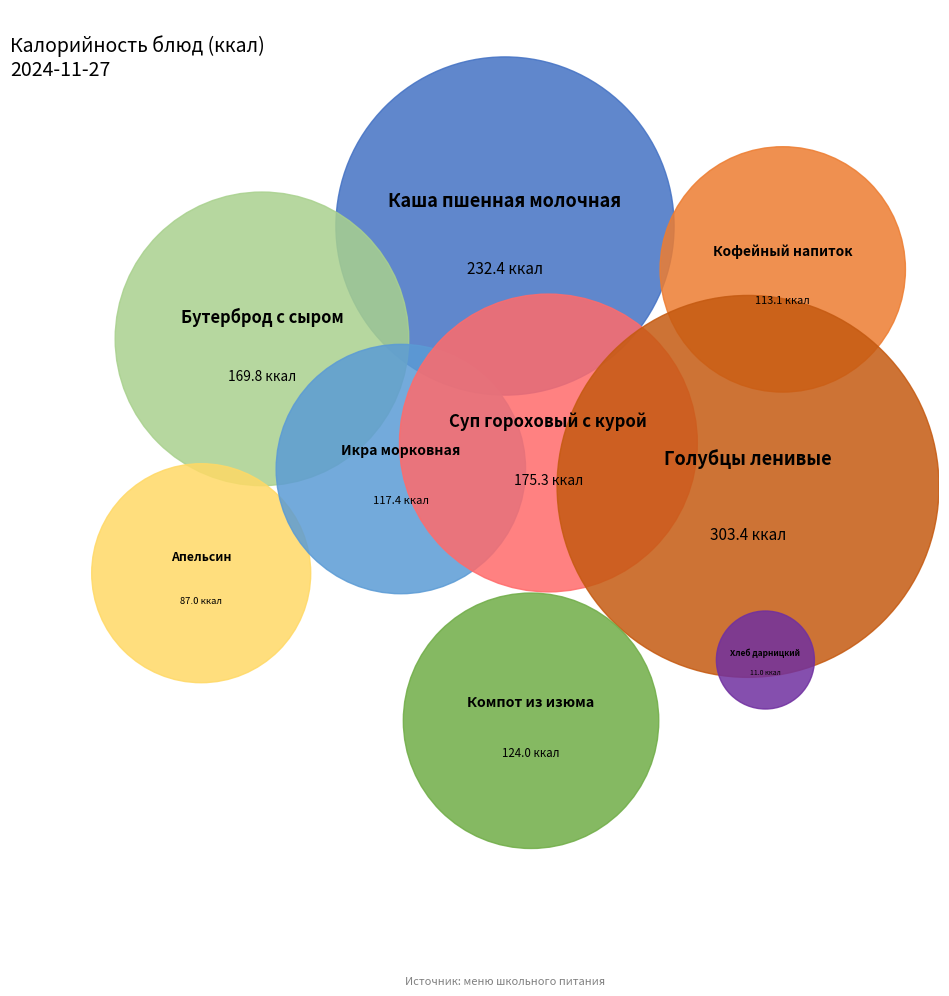

Count the number of slices in the pie.

9